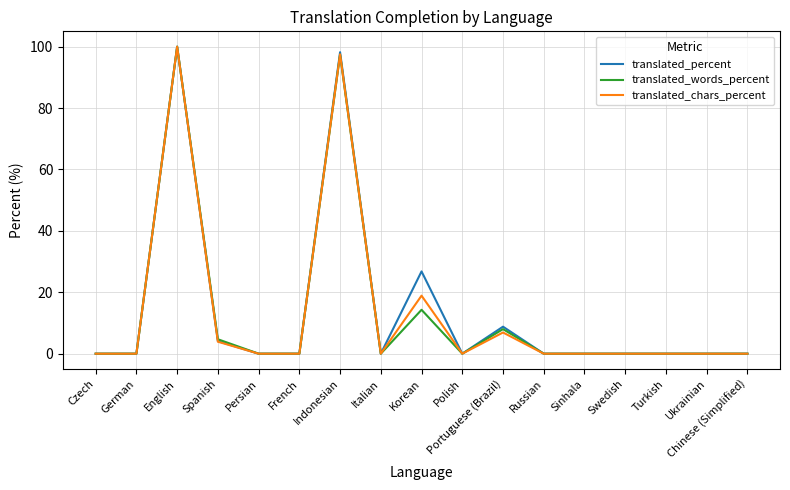

What position from the left is Sinhala?

13